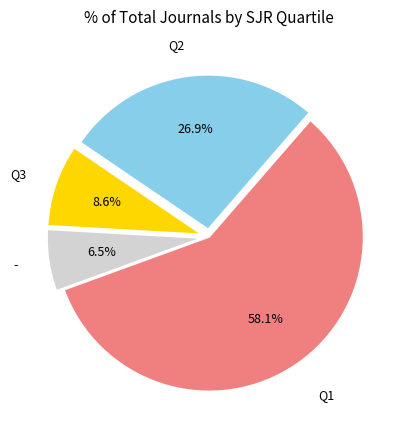

How much of the chart is everything except -?

93.5%